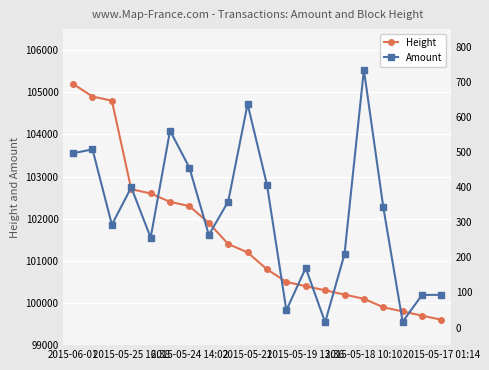

At which category is the sum across all series the highest?

2015-06-01